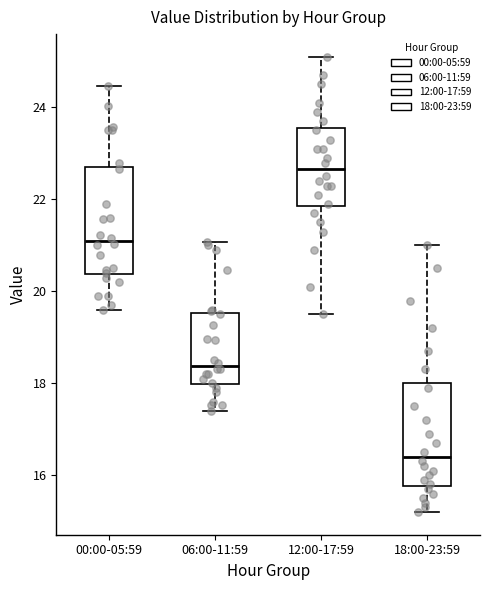

Reading left to right, transcribe this box plot: for each box, give where its median line is, the range the box spans, and where its two whiskers end, as read against the y-axis. The values are not printed on the chart, so give them approximately, as read against the axis.

00:00-05:59: median 21.2, box 20.4 to 22.8, whiskers 19.6 to 24.4
06:00-11:59: median 18.4, box 18.0 to 19.6, whiskers 17.4 to 21.0
12:00-17:59: median 22.6, box 21.8 to 23.6, whiskers 19.6 to 25.2
18:00-23:59: median 16.4, box 15.8 to 18.0, whiskers 15.2 to 21.0